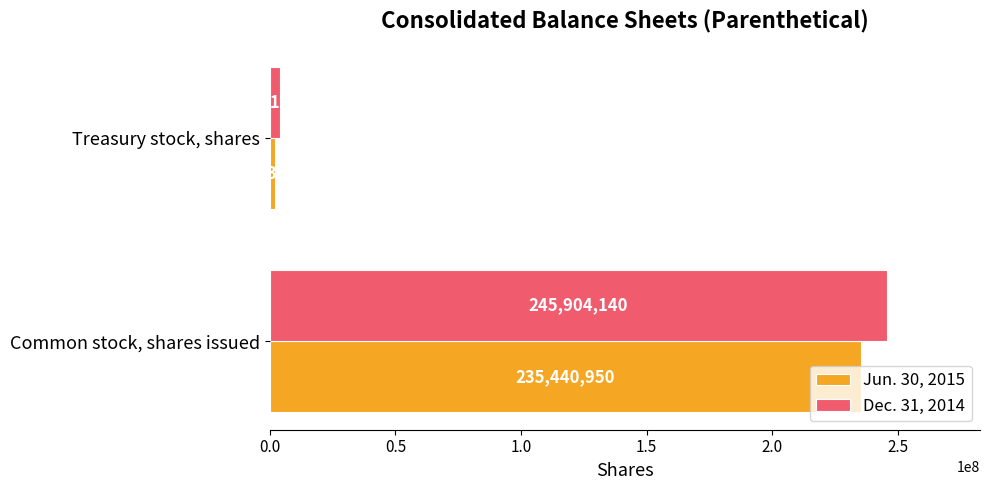

What is the sum of all Dec. 31, 2014 values?

250135230